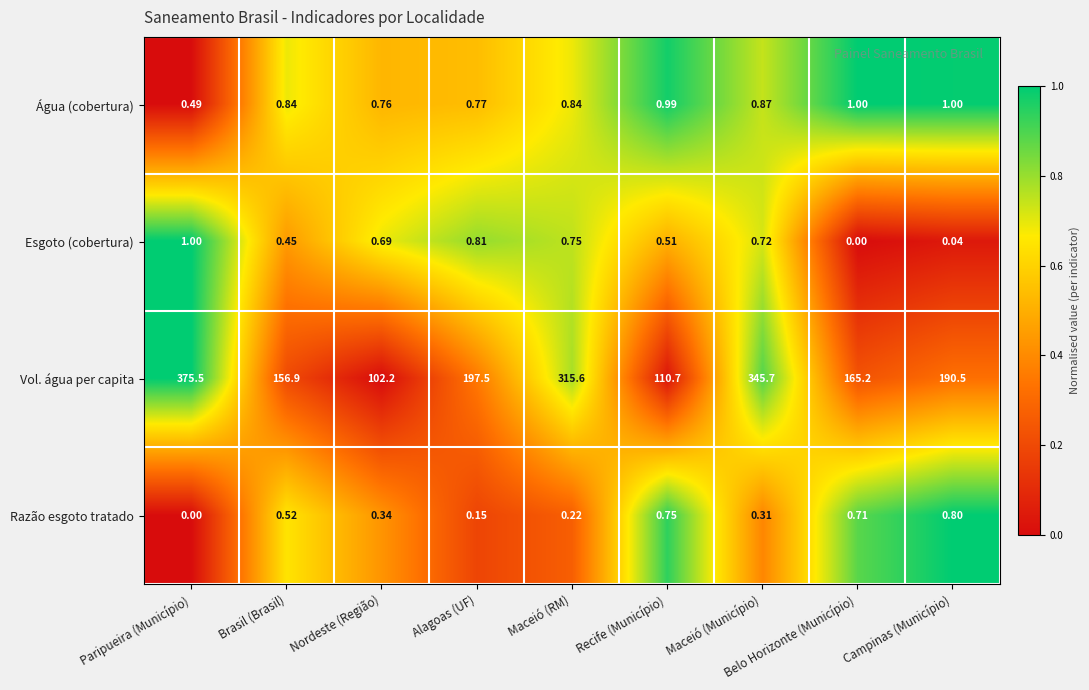

At which category is the sum across all series the highest?

Paripueira (Município)